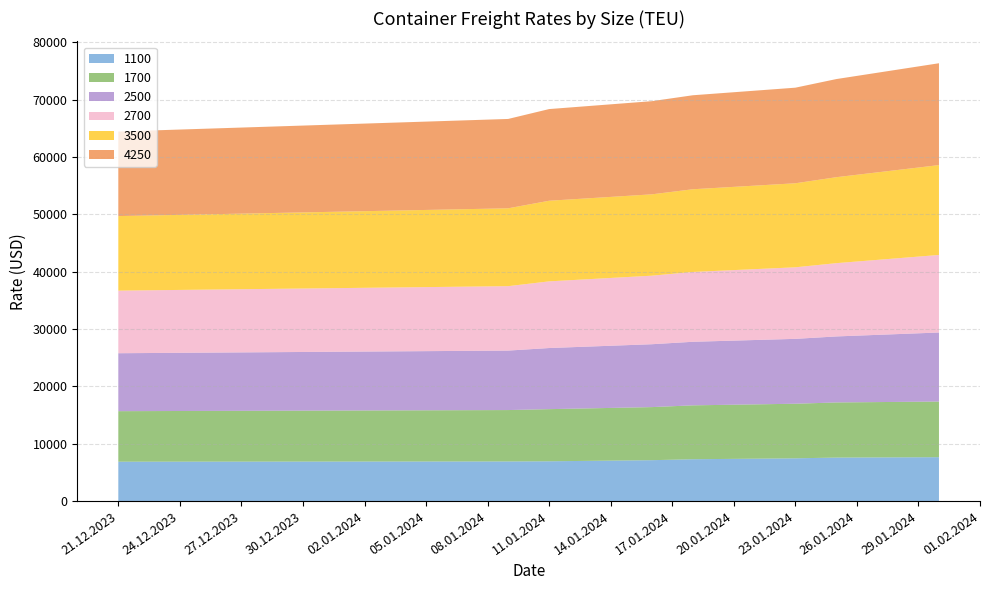

Reading left to right, transcribe all the data shown in this chart.

1100: 21.12.2023=6868	09.01.2024=6910	11.01.2024=6938	16.01.2024=7131	18.01.2024=7296	23.01.2024=7456	25.01.2024=7584	30.01.2024=7655
1700: 21.12.2023=8809	09.01.2024=8960	11.01.2024=9092	16.01.2024=9254	18.01.2024=9396	23.01.2024=9517	25.01.2024=9614	30.01.2024=9700
2500: 21.12.2023=10102	09.01.2024=10370	11.01.2024=10655	16.01.2024=10963	18.01.2024=11082	23.01.2024=11311	25.01.2024=11509	30.01.2024=12036
2700: 21.12.2023=10914	09.01.2024=11232	11.01.2024=11625	16.01.2024=11950	18.01.2024=12173	23.01.2024=12477	25.01.2024=12777	30.01.2024=13523
3500: 21.12.2023=12995	09.01.2024=13574	11.01.2024=14055	16.01.2024=14183	18.01.2024=14420	23.01.2024=14650	25.01.2024=14988	30.01.2024=15665
4250: 21.12.2023=14745	09.01.2024=15580	11.01.2024=15985	16.01.2024=16244	18.01.2024=16390	23.01.2024=16668	25.01.2024=17110	30.01.2024=17760